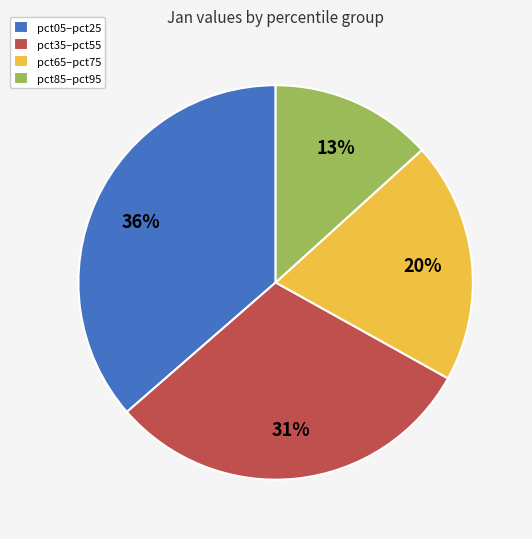

To the nearest percent, what is the average slice percentage?

25%